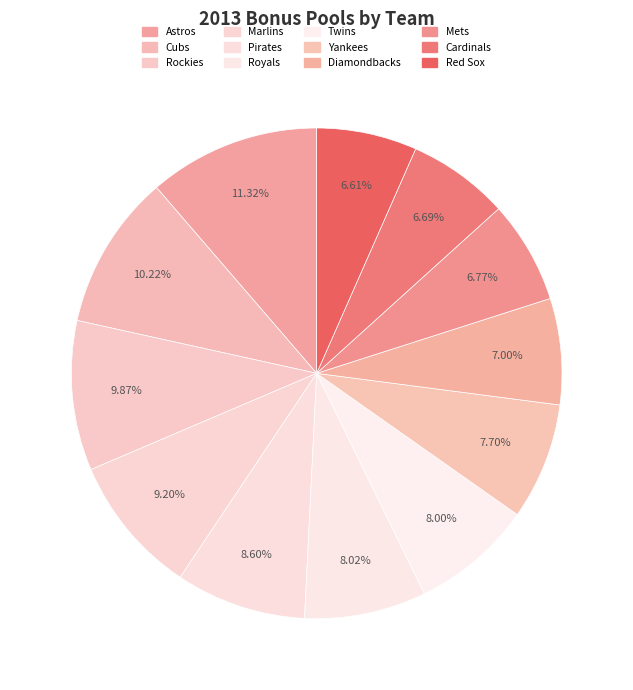

How many slices are in this pie chart?

12